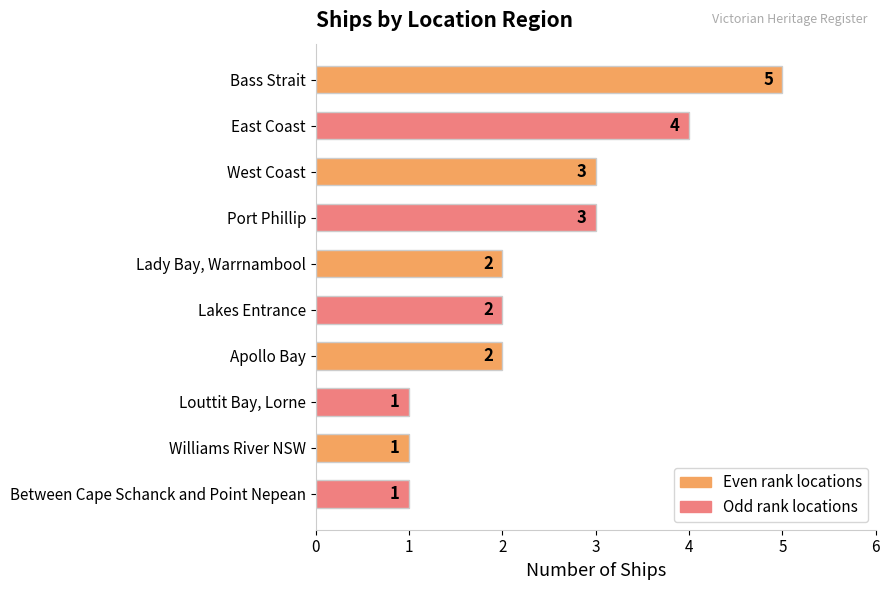

Count the values in the range 1 to 3.

8